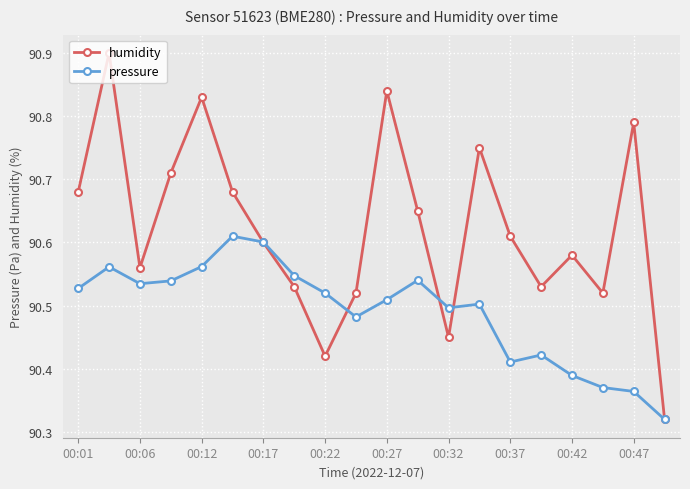

Rank the series by their maximum value, from highest to lowest.

humidity, pressure